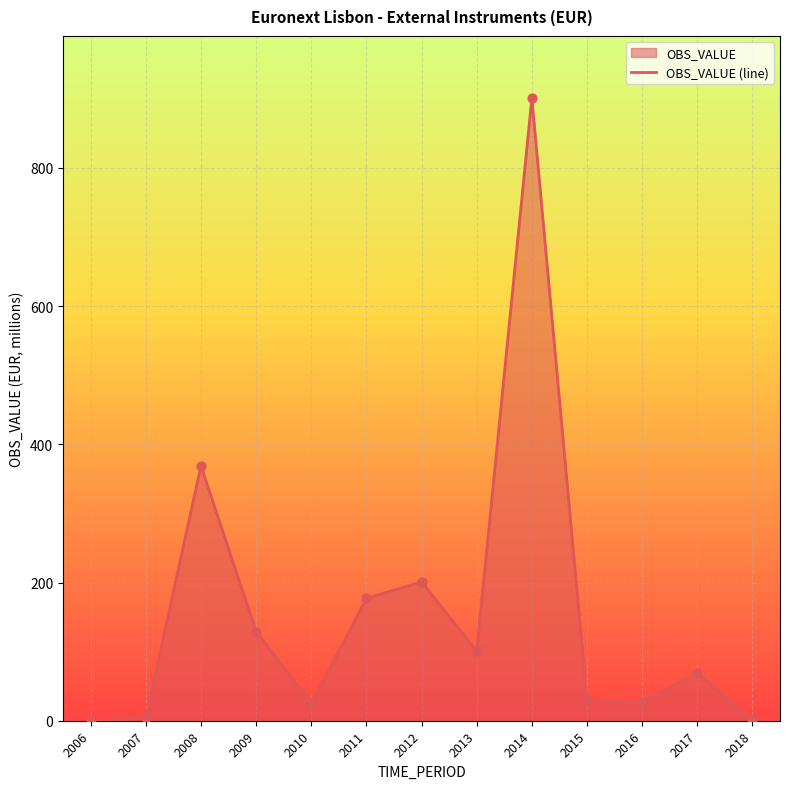

Between 2011 and 2009, which is larger?

2011